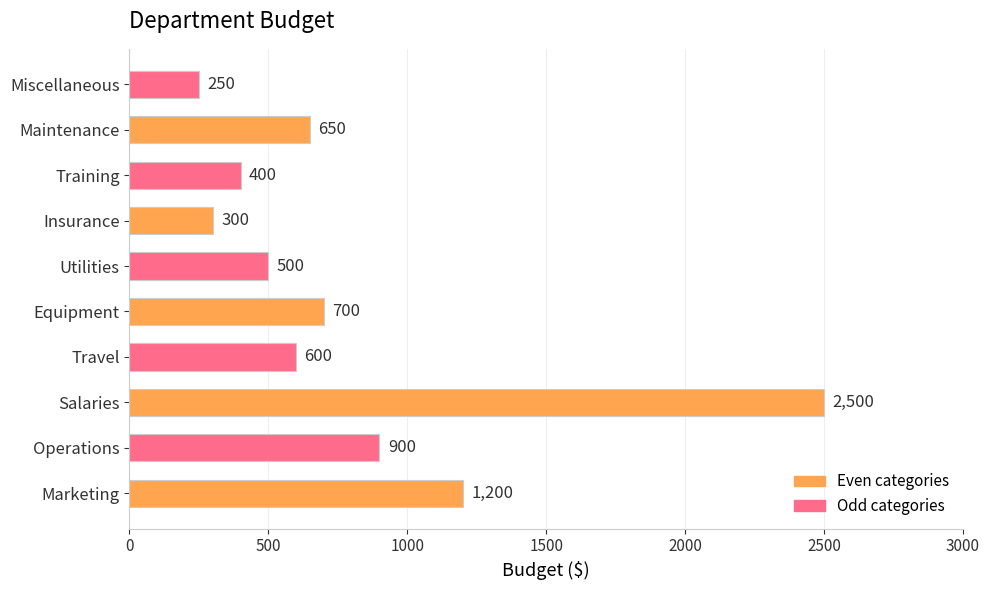

How many data points are less than 650?

5